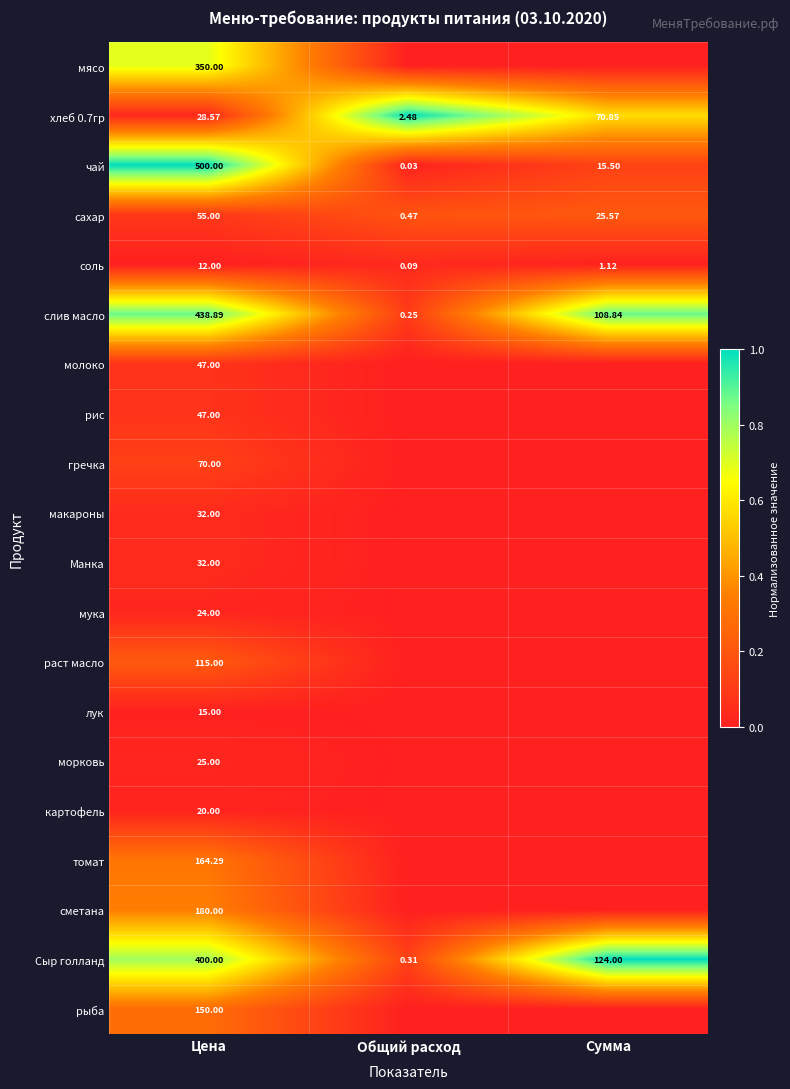

Is the value of сахар at Общий расход greater than the value of хлеб 0.7гр at Цена?

No